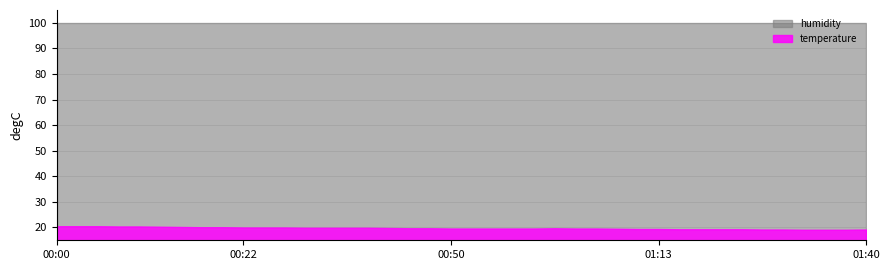

At which category is the sum across all series the highest?

00:00